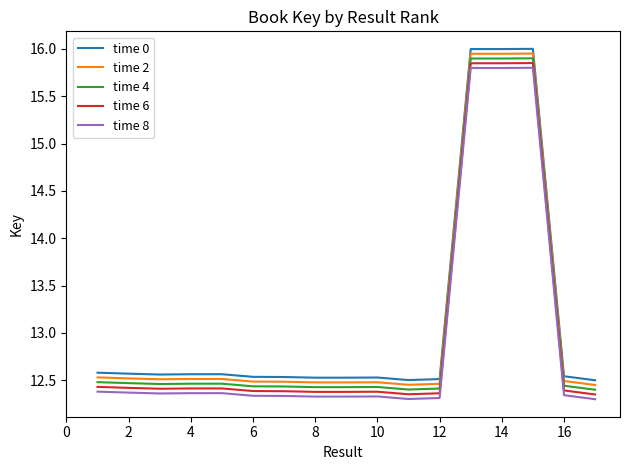

Count the time 4 values in the range 12 to 13.

14